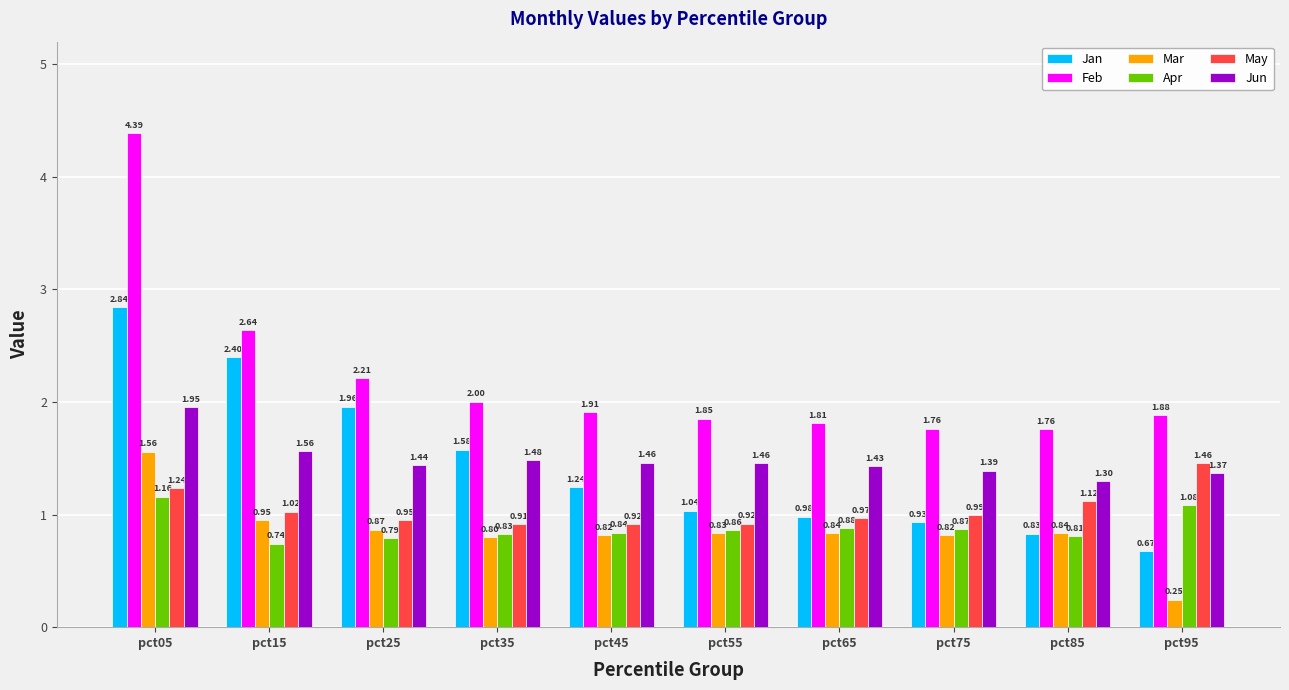

True or false: Mar has a value of 0.4 at pct35.

False